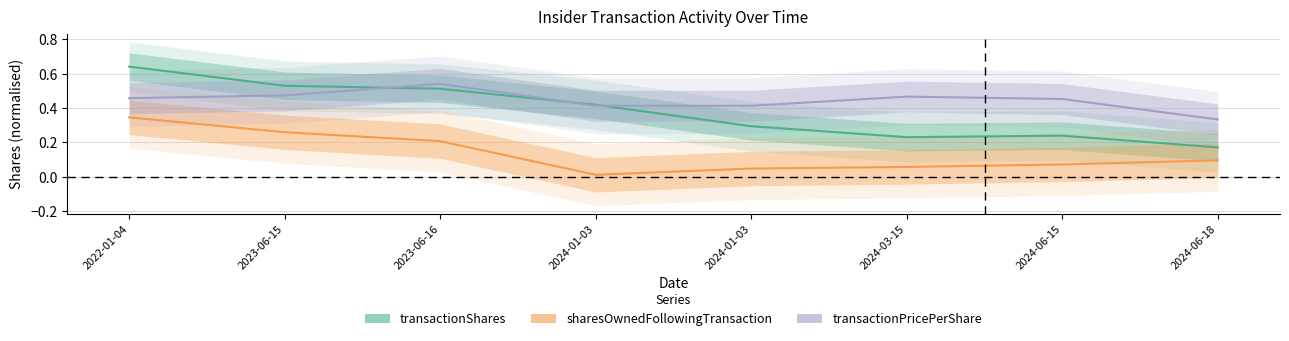

At which category does sharesOwnedFollowingTransaction reach its first local valley?

2024-01-03